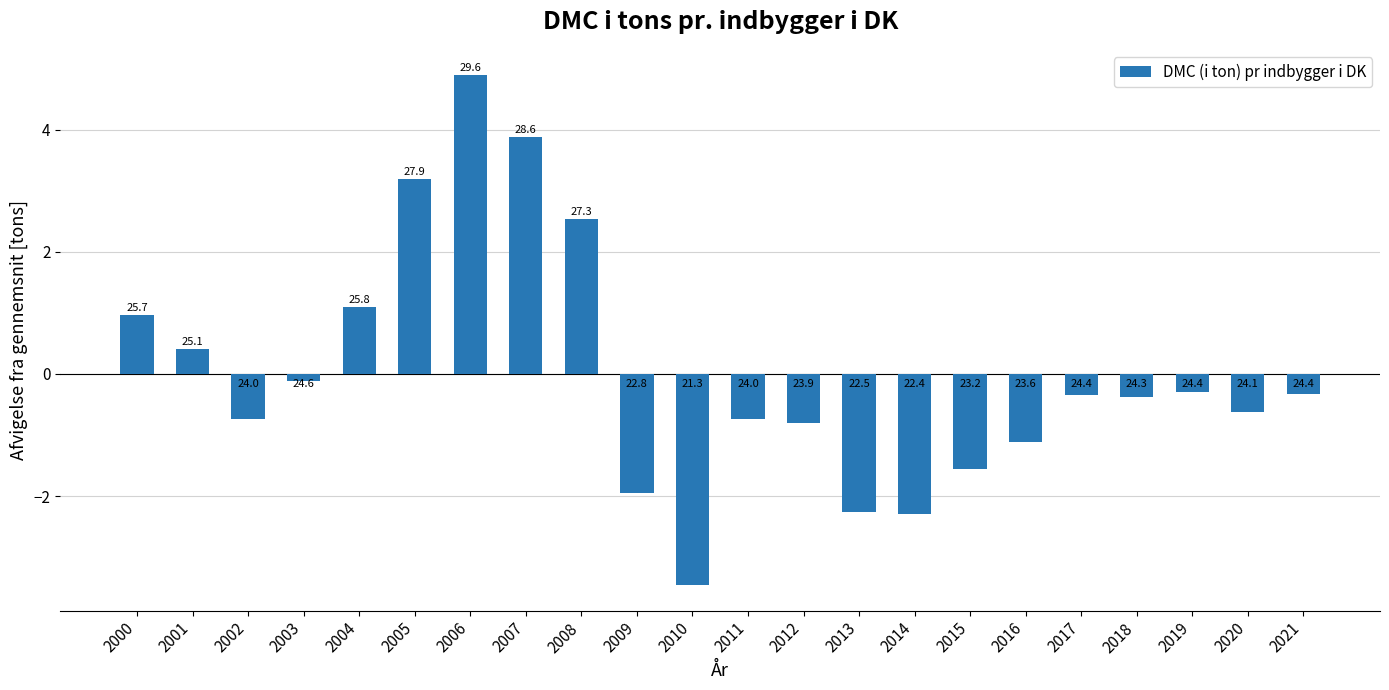

What is the difference between the values at 2009 and 2010?

1.5